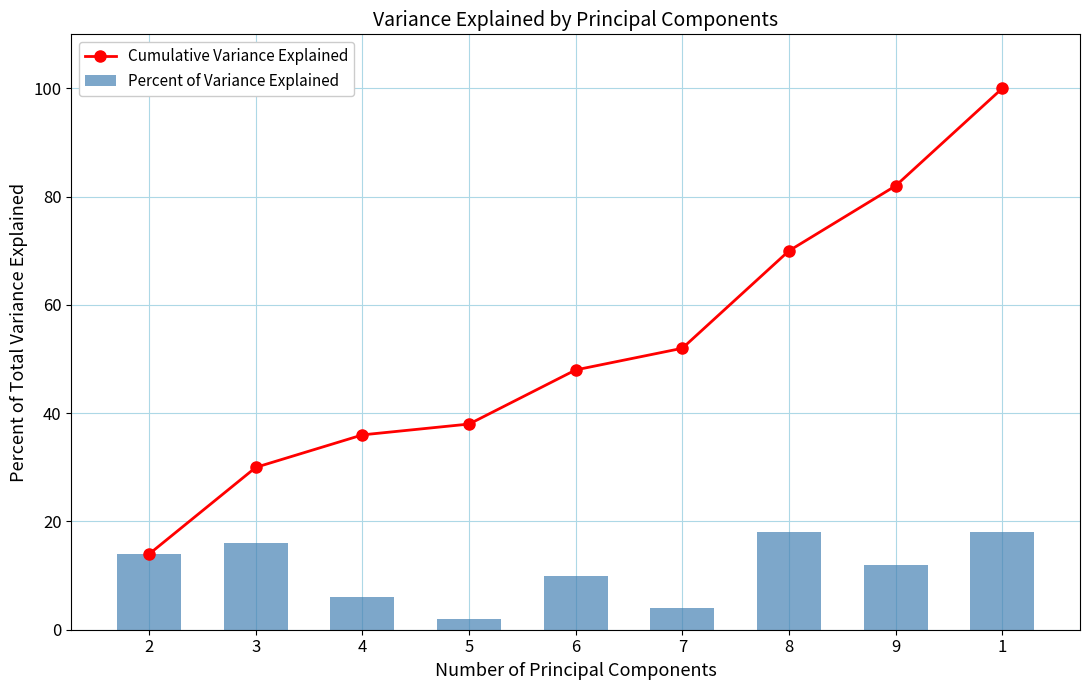

Count the Percent of Variance Explained values in the range 6 to 16.

5